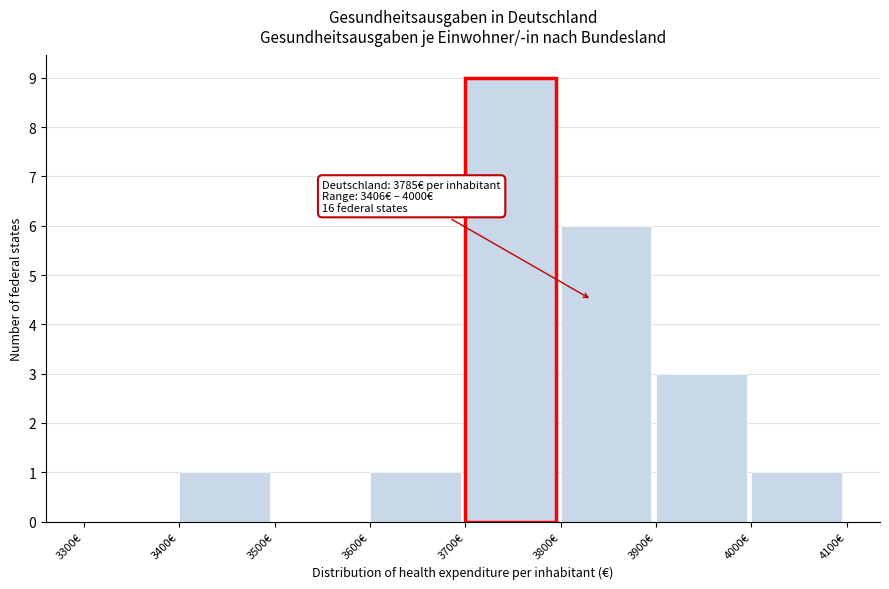

Over which range of the x-axis is the bar tallest?

3700 to 3800